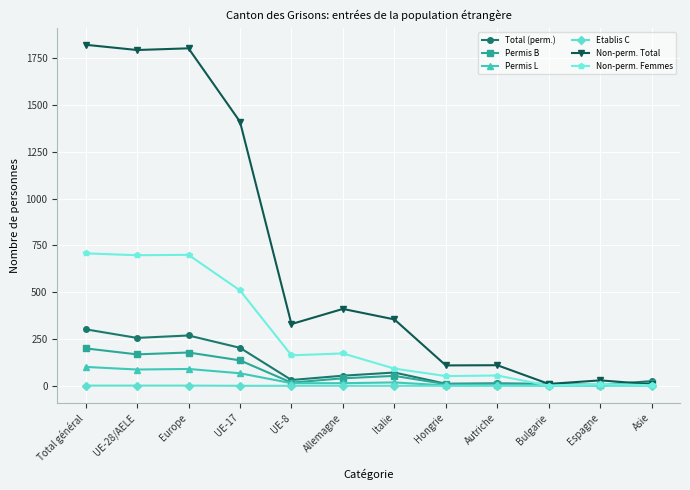

At how many categories does at least one series exceed 707?

4